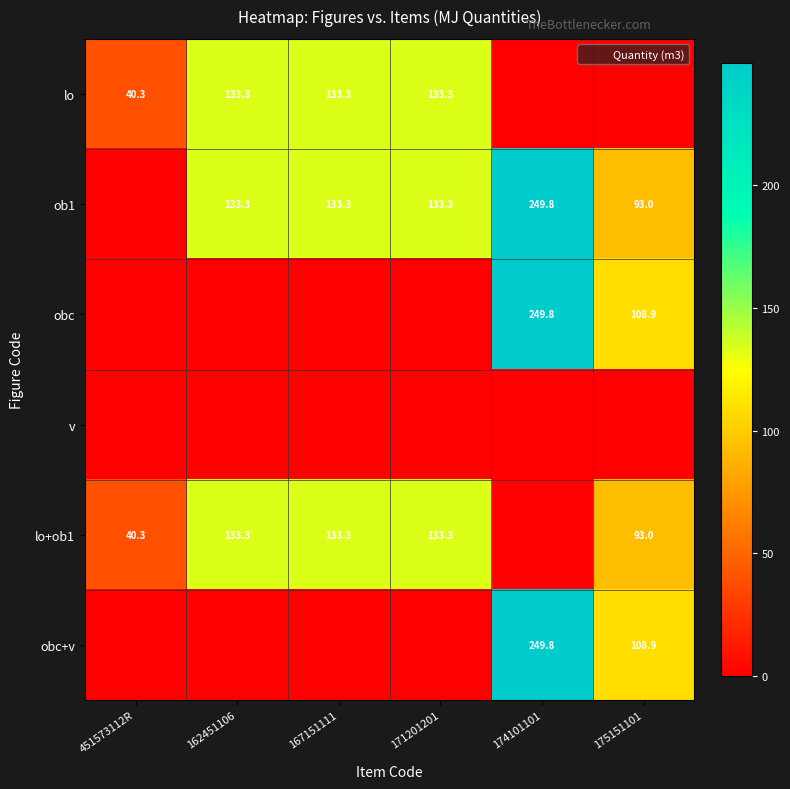

What is the sum of the lo+ob1 values at 451573112R and 167151111?

173.6